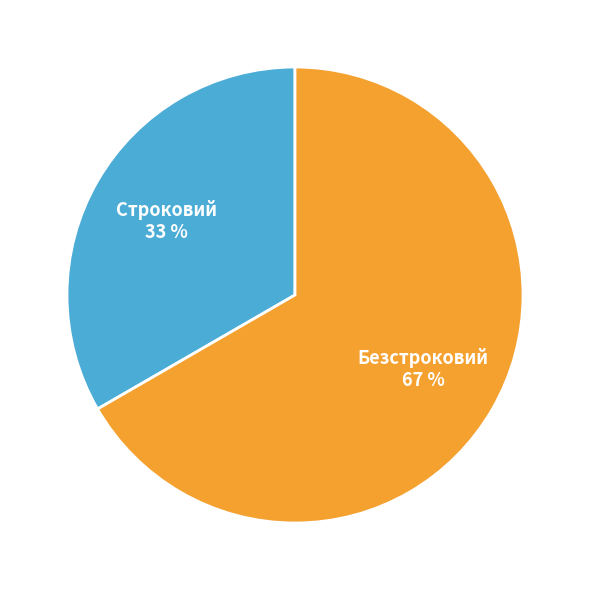

Is there any slice that represents more than half of the pie?

Yes